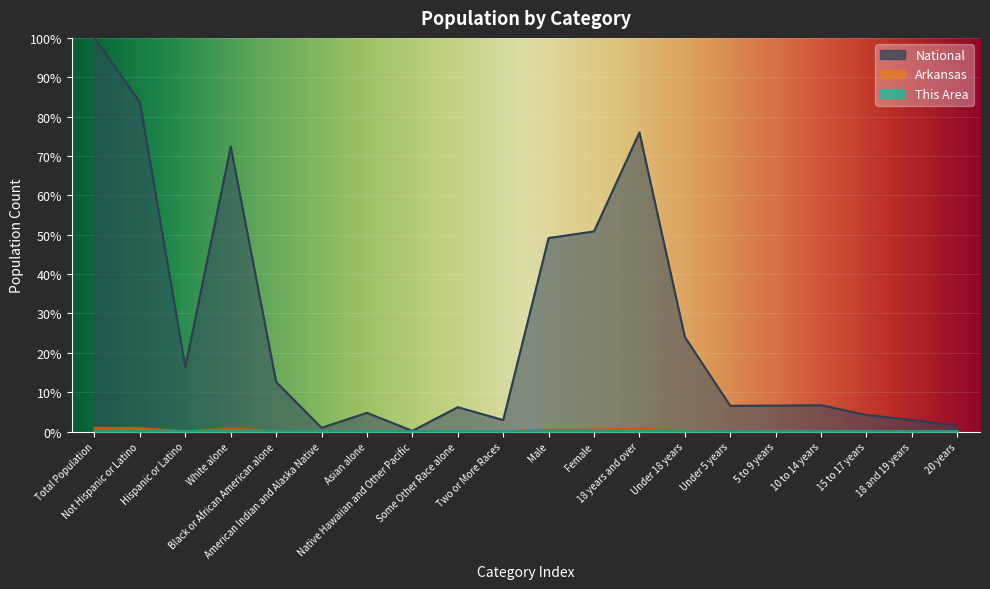

At which label is Arkansas closest to 0?

Native Hawaiian and Other Pacific